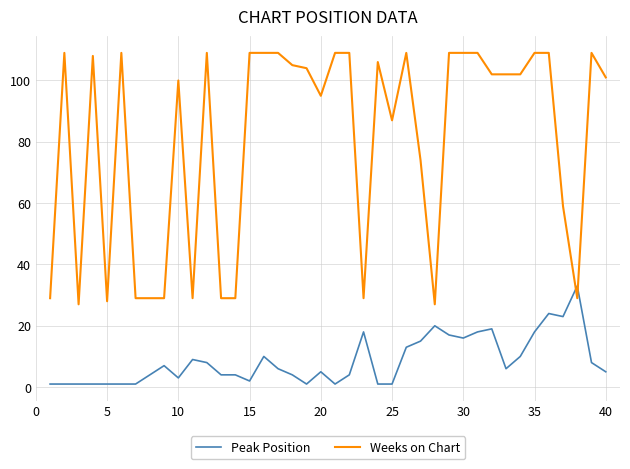

Reading left to right, what are all the values shown in this chart?

Peak Position: 1	1	1	1	1	1	1	4	7	3	9	8	4	4	2	10	6	4	1	5	1	4	18	1	1	13	15	20	17	16	18	19	6	10	18	24	23	33	8	5
Weeks on Chart: 29	109	27	108	28	109	29	29	29	100	29	109	29	29	109	109	109	105	104	95	109	109	29	106	87	109	74	27	109	109	109	102	102	102	109	109	59	29	109	101